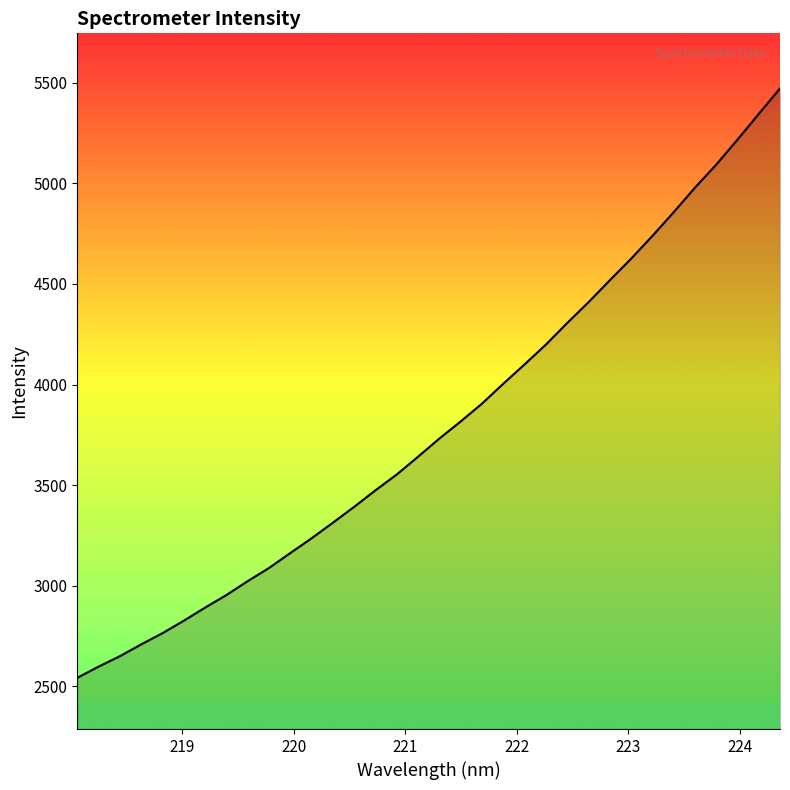

What is the minimum value shown in the chart?

2543.0